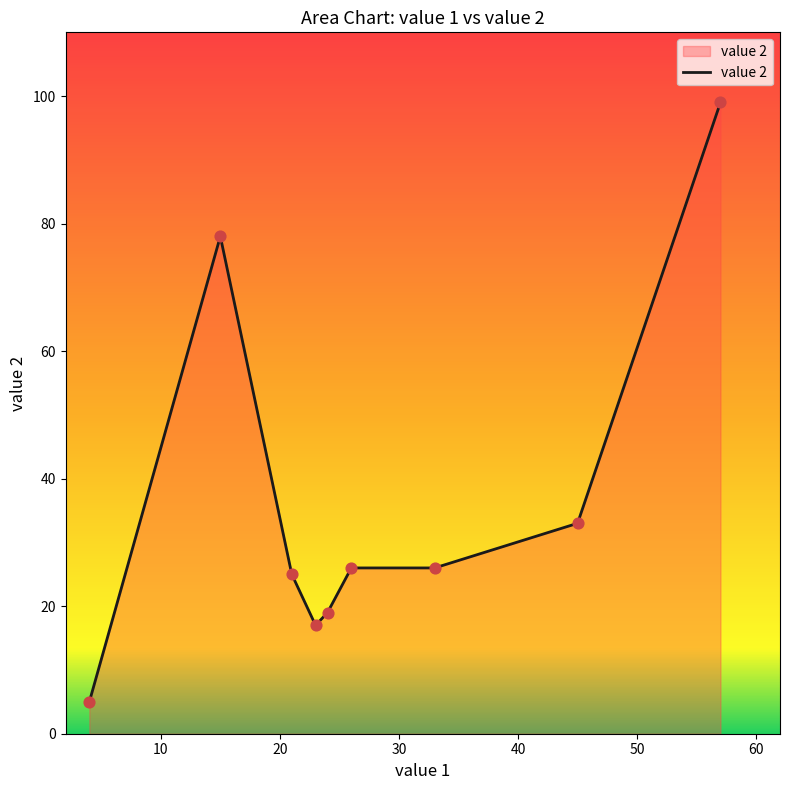

What is the difference between the maximum and minimum values?

94